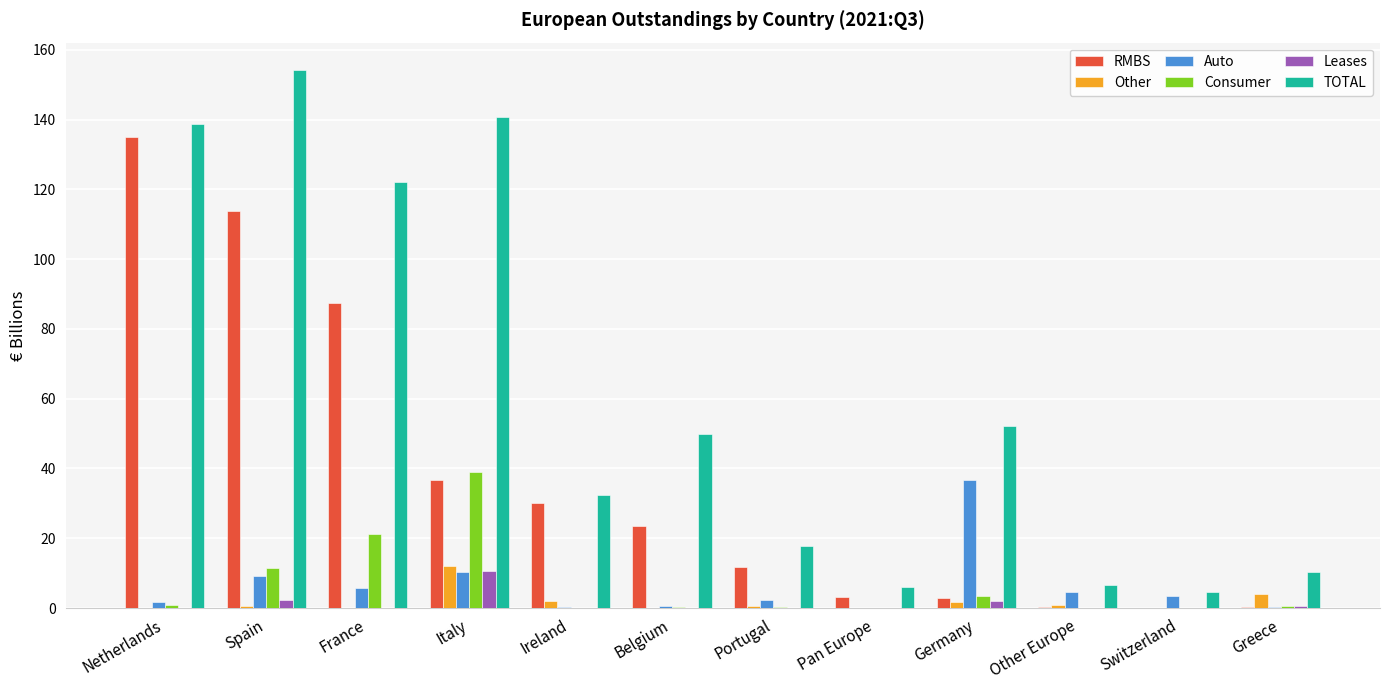

What is the spread (max minus min) of values at Greece?

10.0